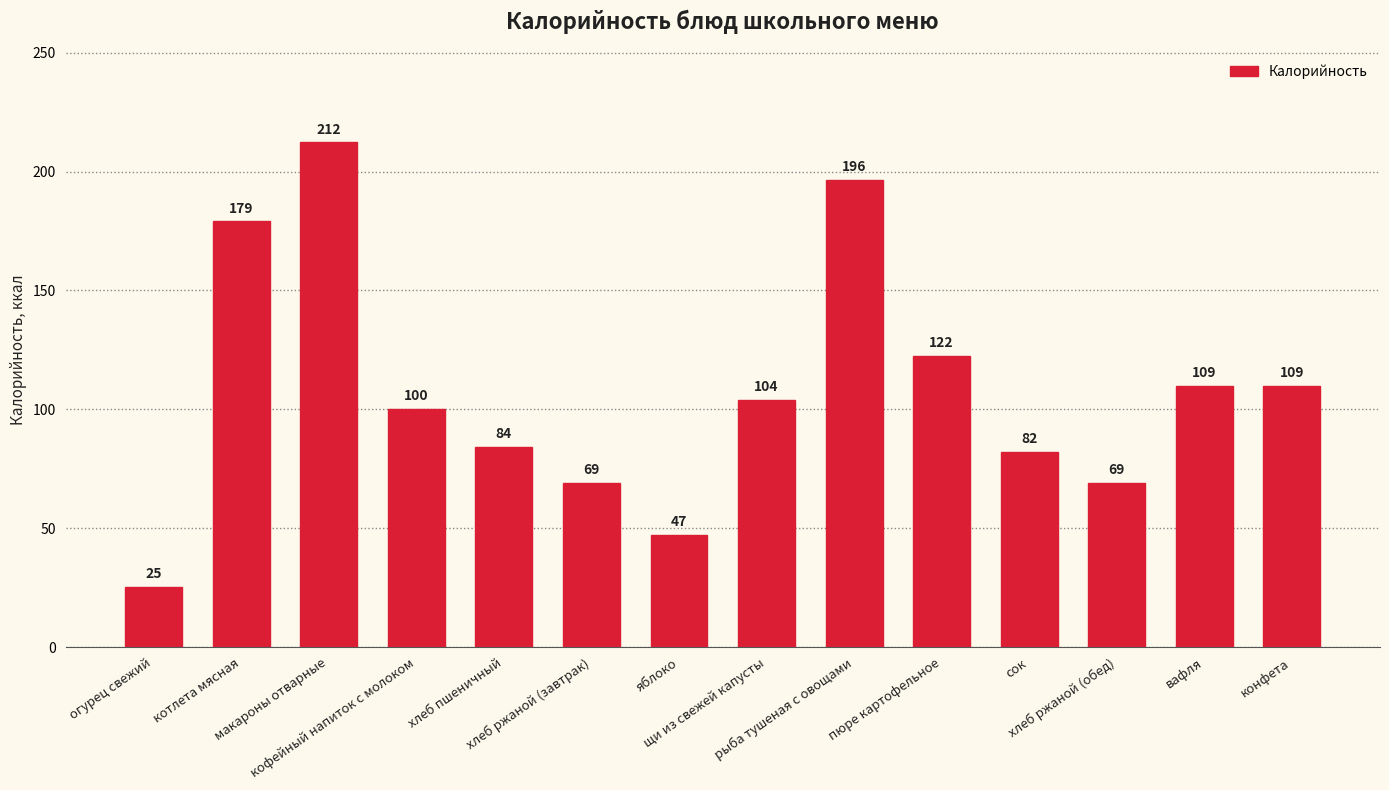

What is the greatest value displayed?

212.2